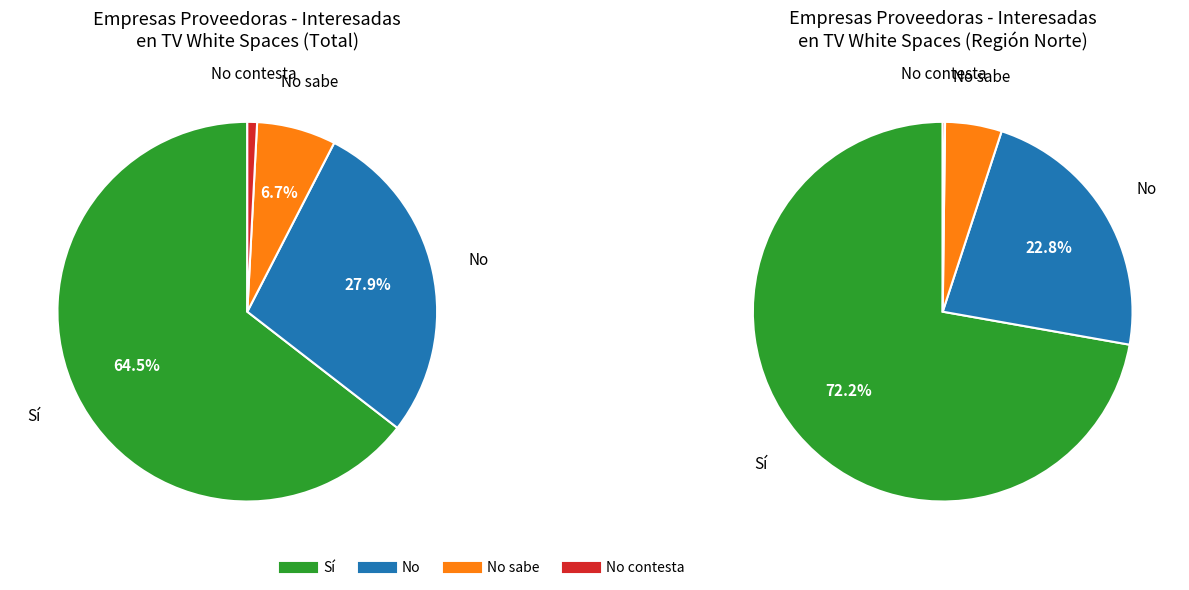

Which category has the smallest portion of the pie?

No contesta